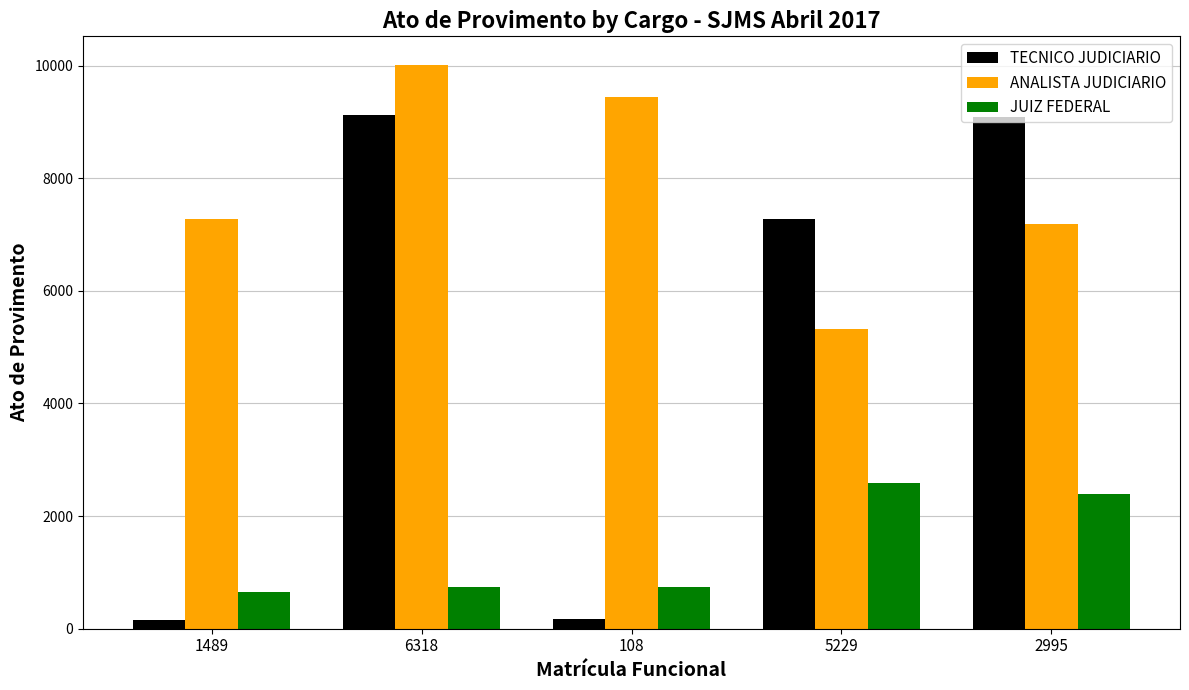

Which series has the largest range (max minus min)?

TECNICO JUDICIARIO